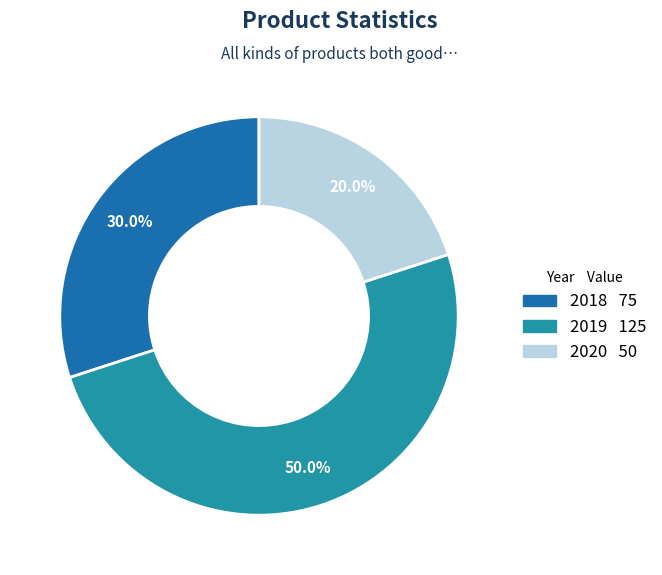

Is 2018 the majority of the pie?

No